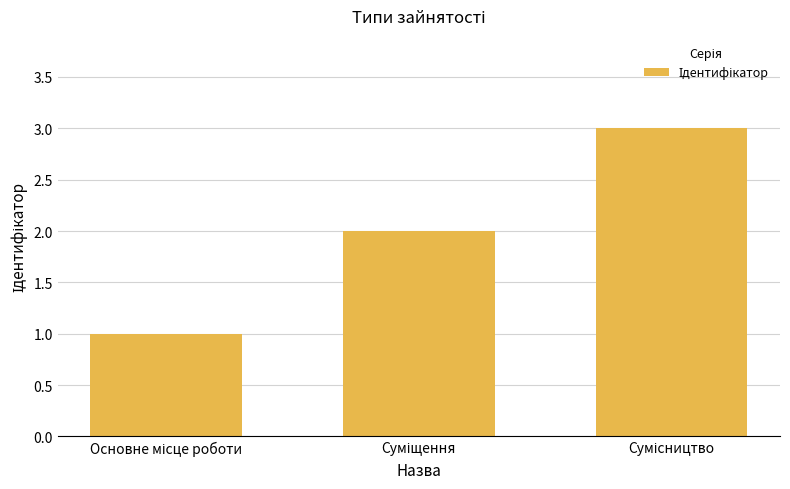

Count the number of categories in the chart.

3